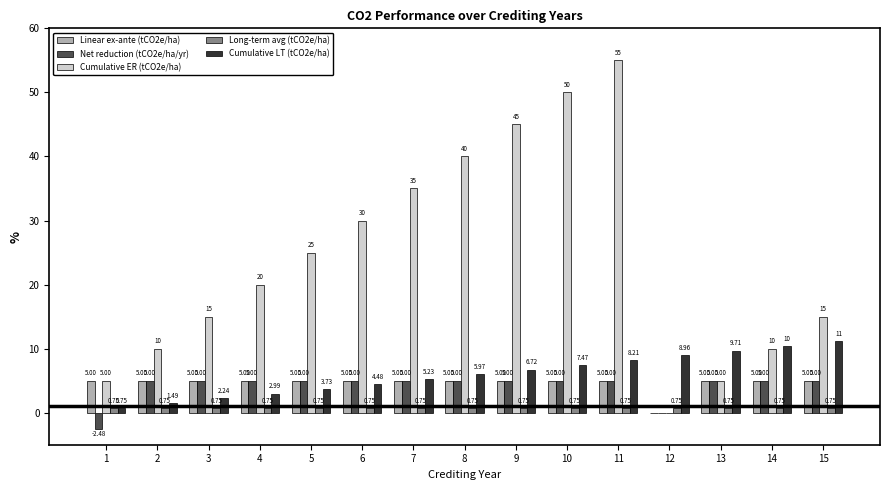

Which series has the largest total across all categories?

Cumulative ER (tCO2e/ha)